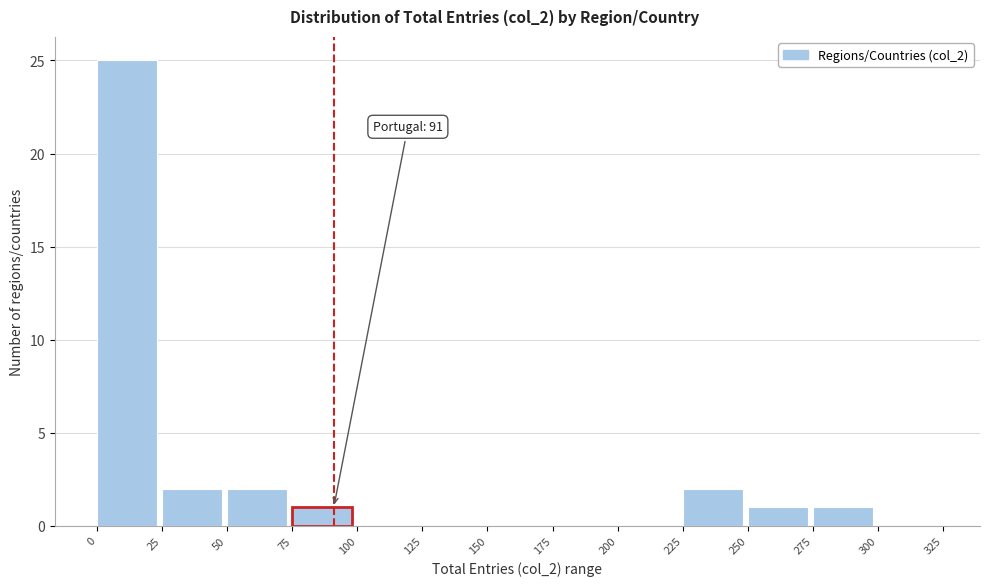

Over which range of the x-axis is the bar tallest?

0 to 25